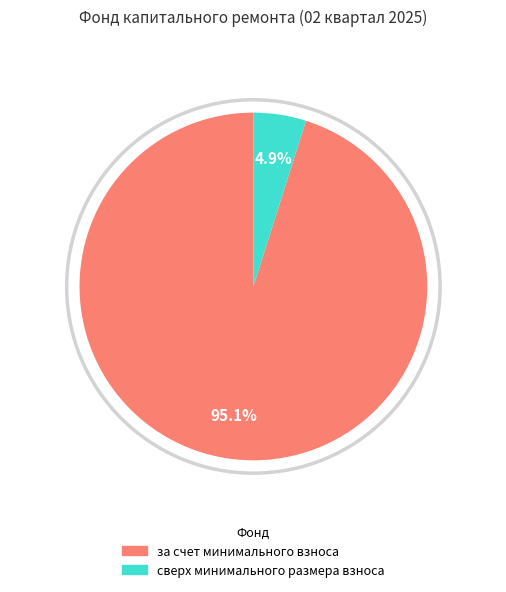

To the nearest percent, what portion does за счет минимального взноса represent?

95%